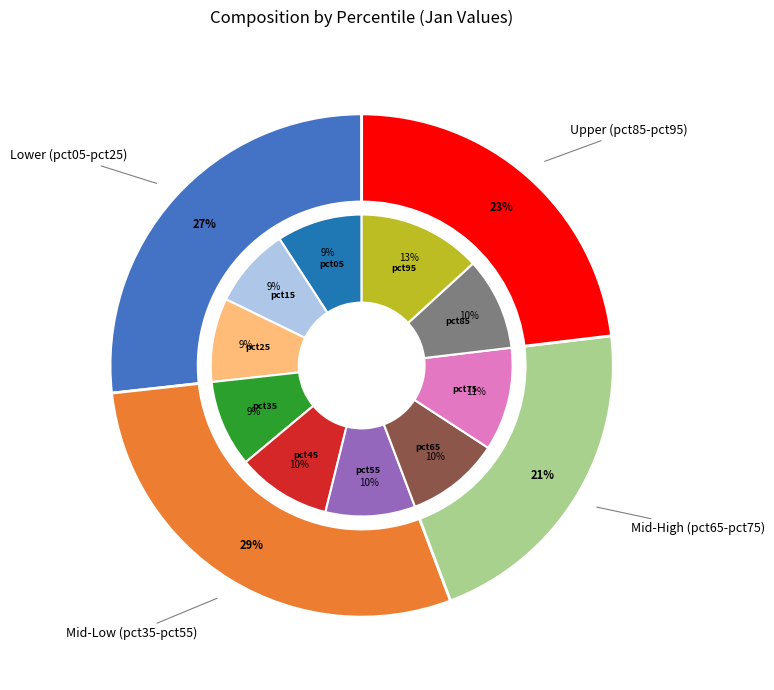

How many slices are in this pie chart?

10